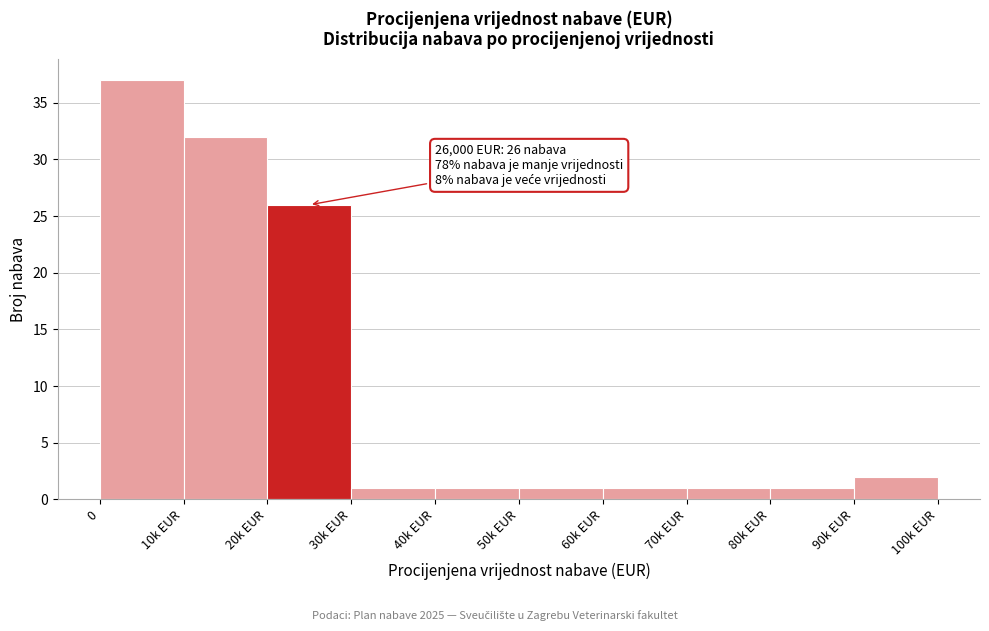

Reading left to right, list all the values displayed in this chart.

37	32	26	1	1	1	1	1	1	2